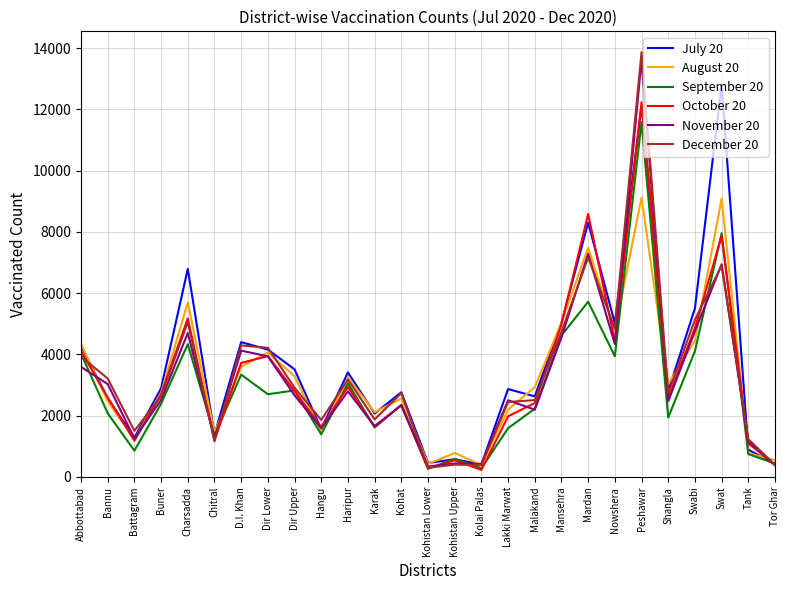

What is the minimum value for November 20?

341